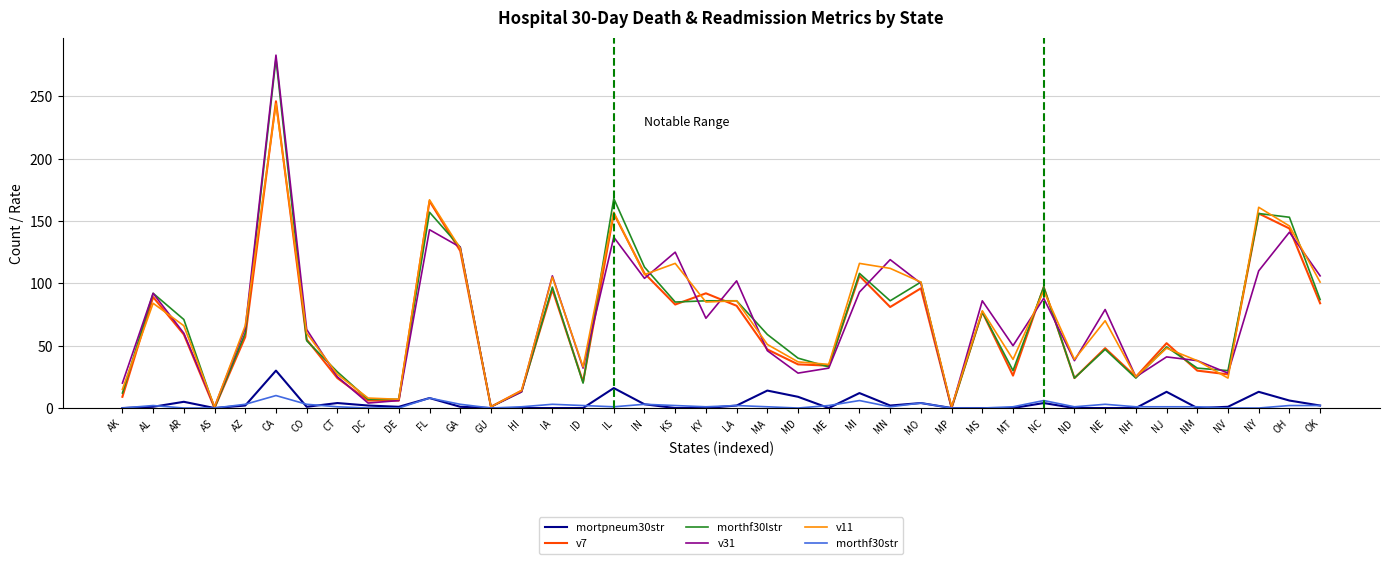

The value of v31 at LA is 102. True or false?

True